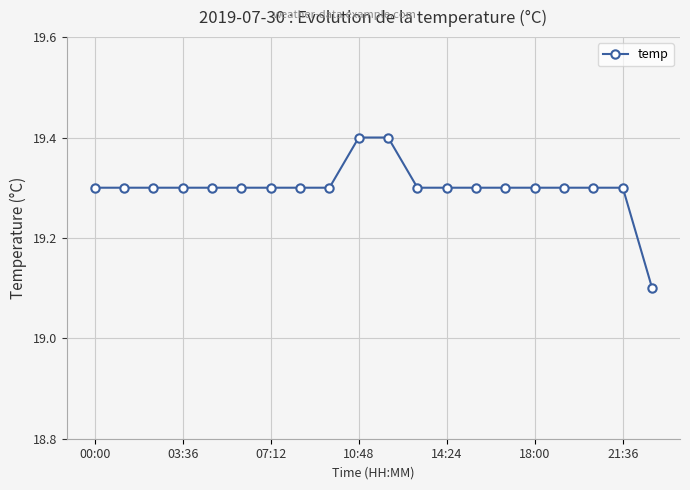

What is the maximum value shown in the chart?

19.4